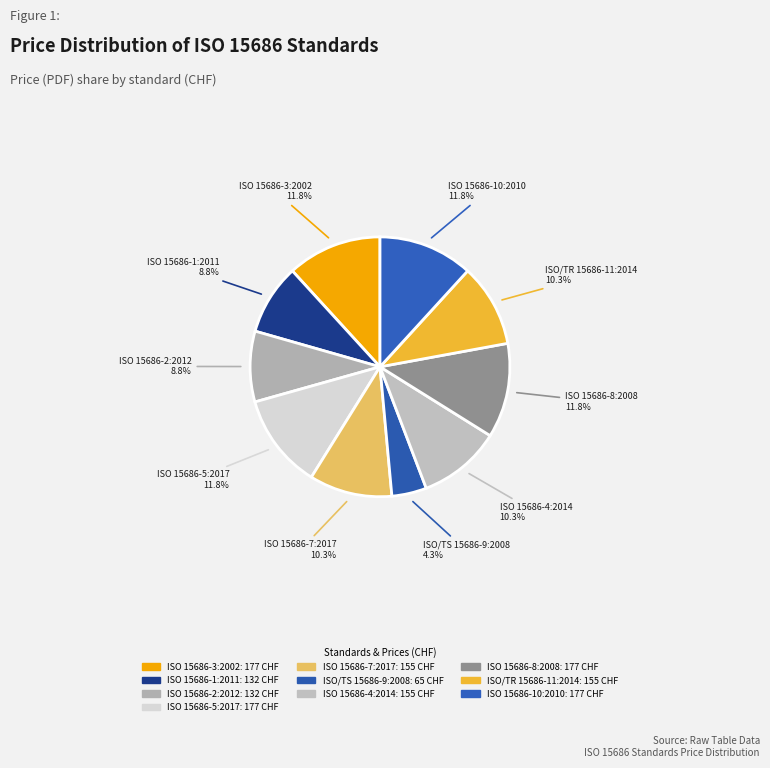

How many segments does this pie chart have?

10